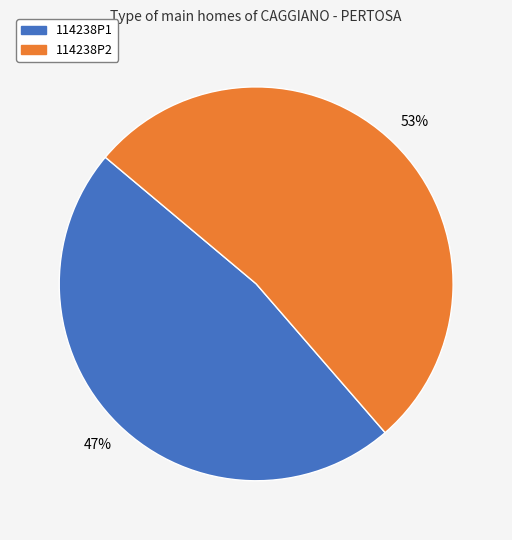

What is the ratio of the value at 114238P2 to the value at 114238P1?

1.1